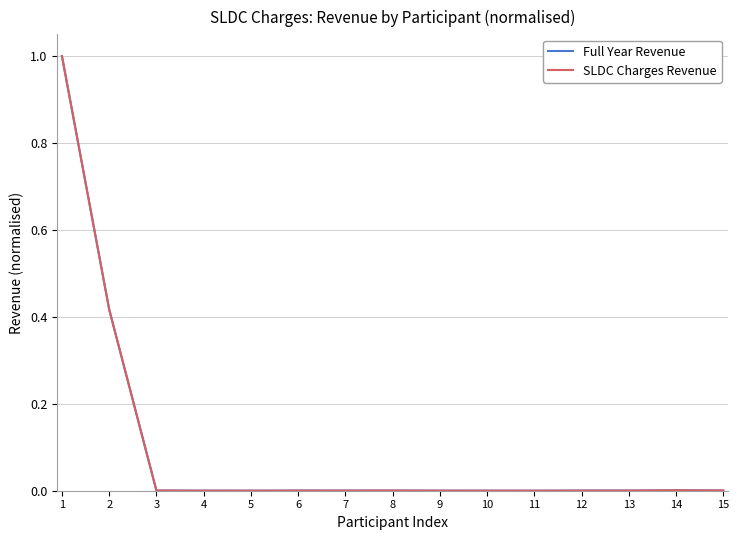

True or false: Full Year Revenue has more than 0 points higher than both neighbors.

True